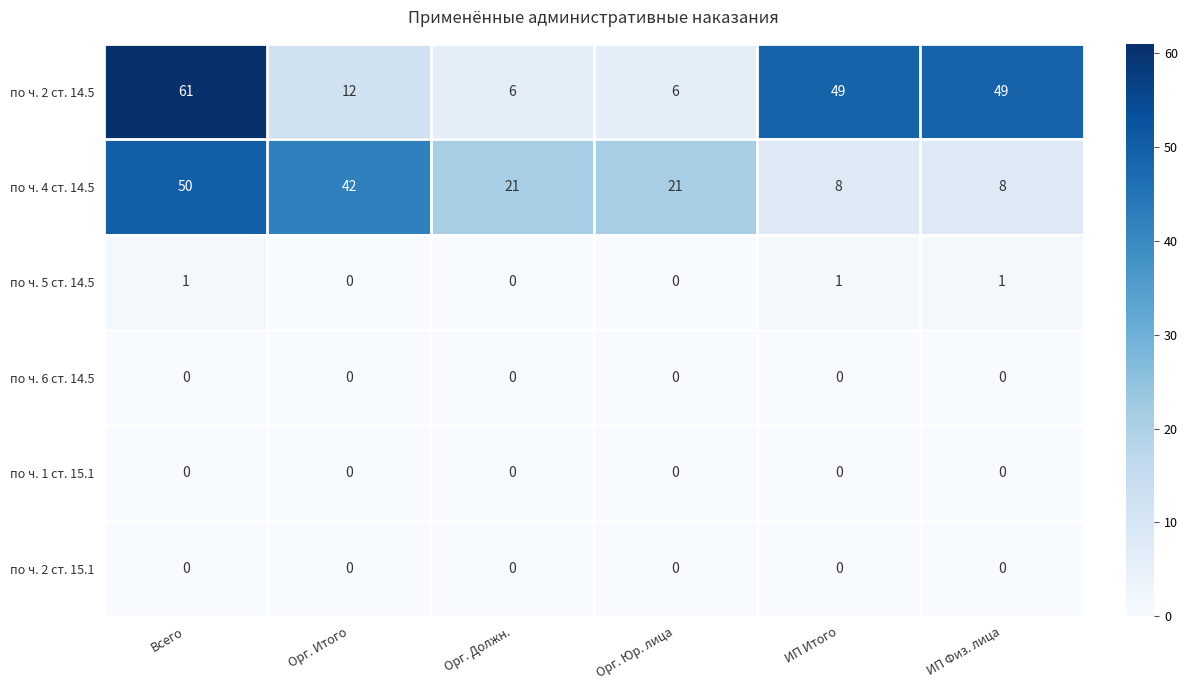

What is the difference between the second highest and second lowest values in the по ч. 4 ст. 14.5 series?

34